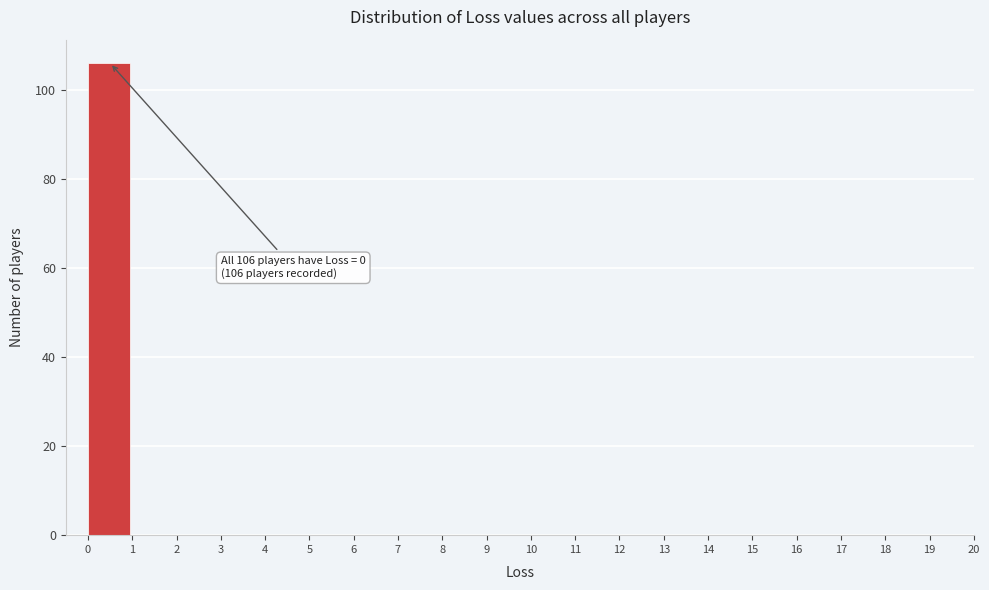

Over which range of the x-axis is the bar tallest?

0 to 1